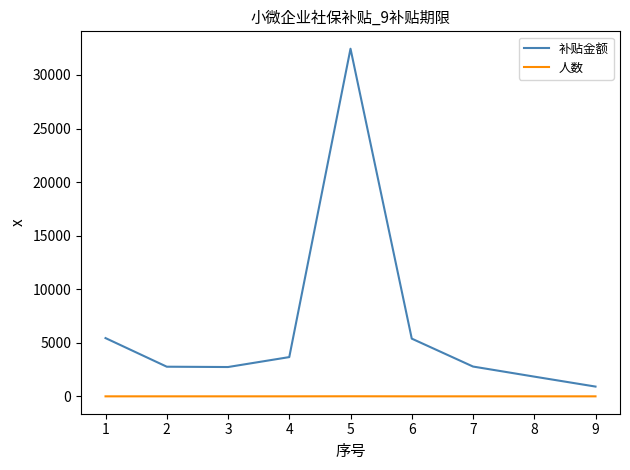

The 人数 series shows 1.0 at 2. True or false?

True